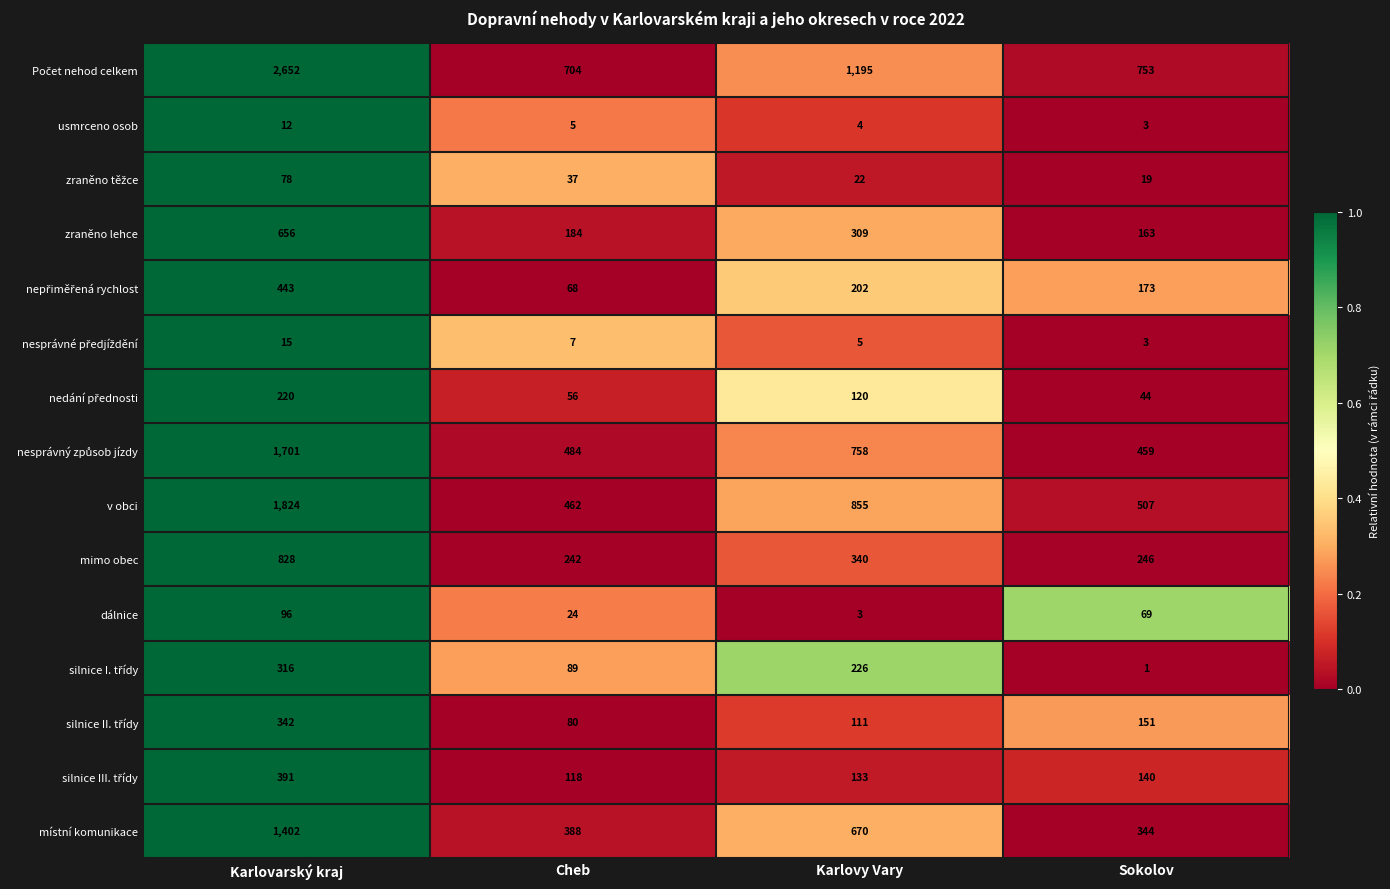

What is the total value across all series at Sokolov?

3075